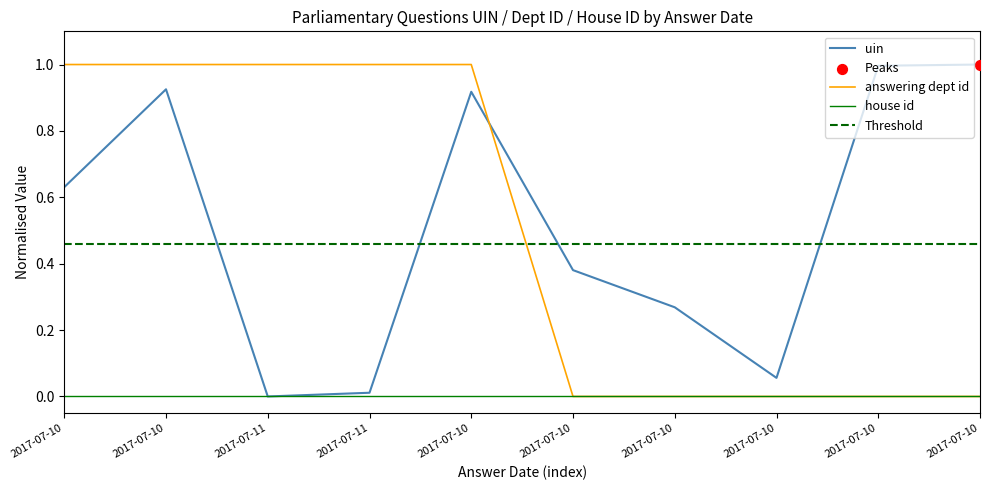

Which series has the largest Y range (max minus min)?

uin